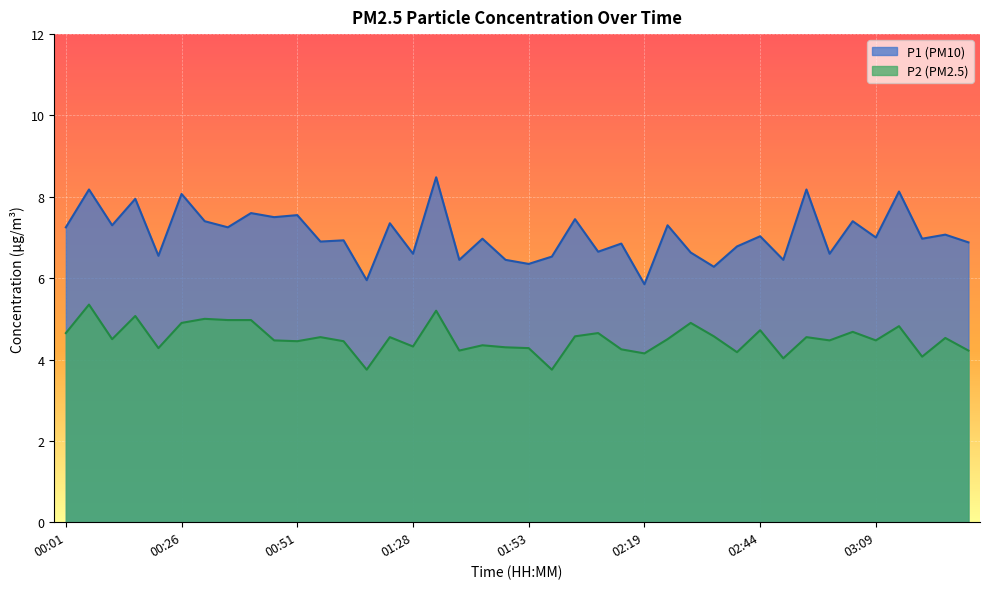

What is the label of the 2nd point from the left?

00:06